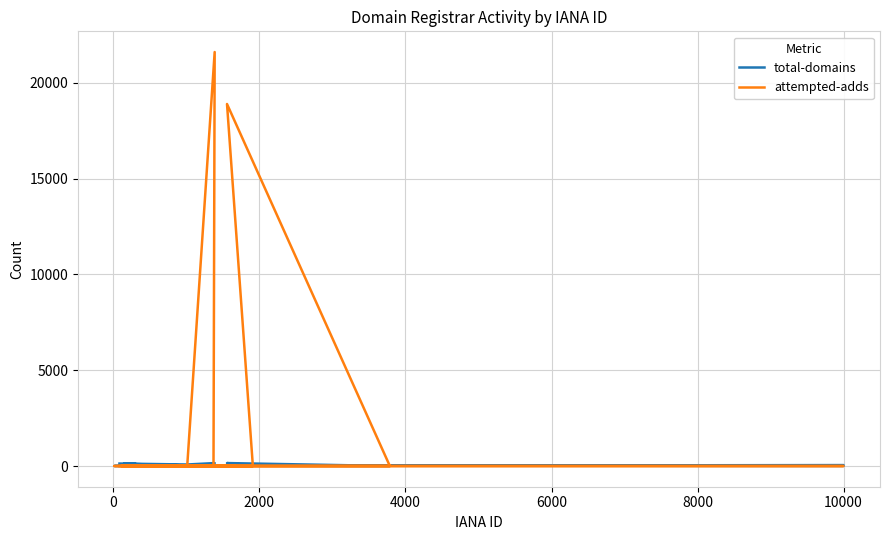

How many times do attempted-adds and total-domains cross each other?

4